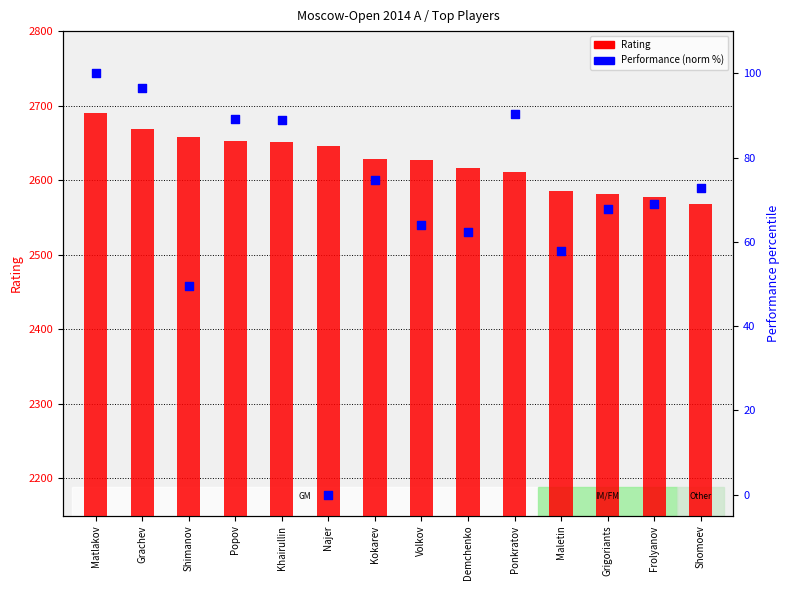

Which series has the widest spread of Y values?

Rating